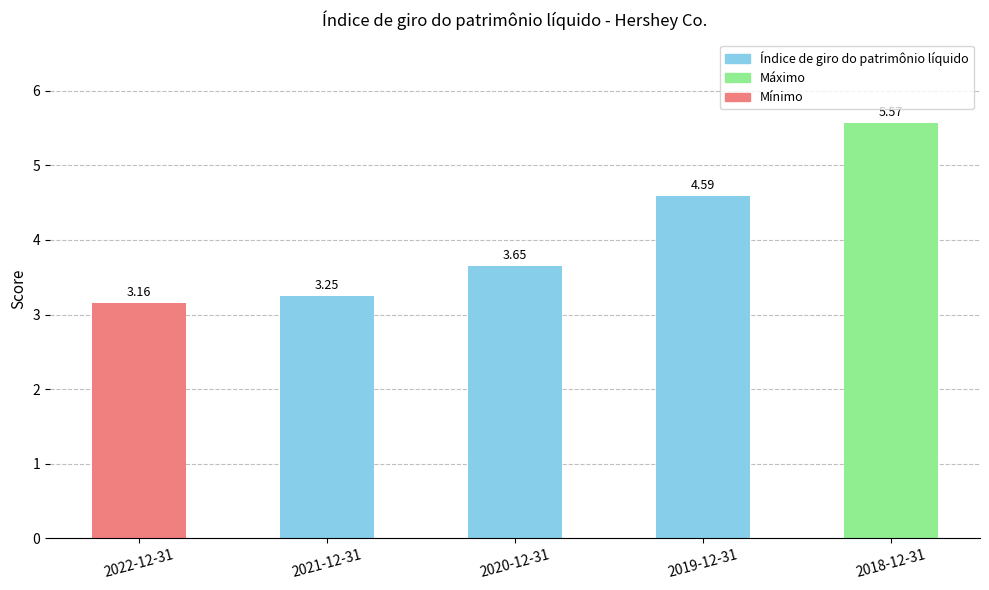

What is the difference between the maximum and second lowest values?

2.3